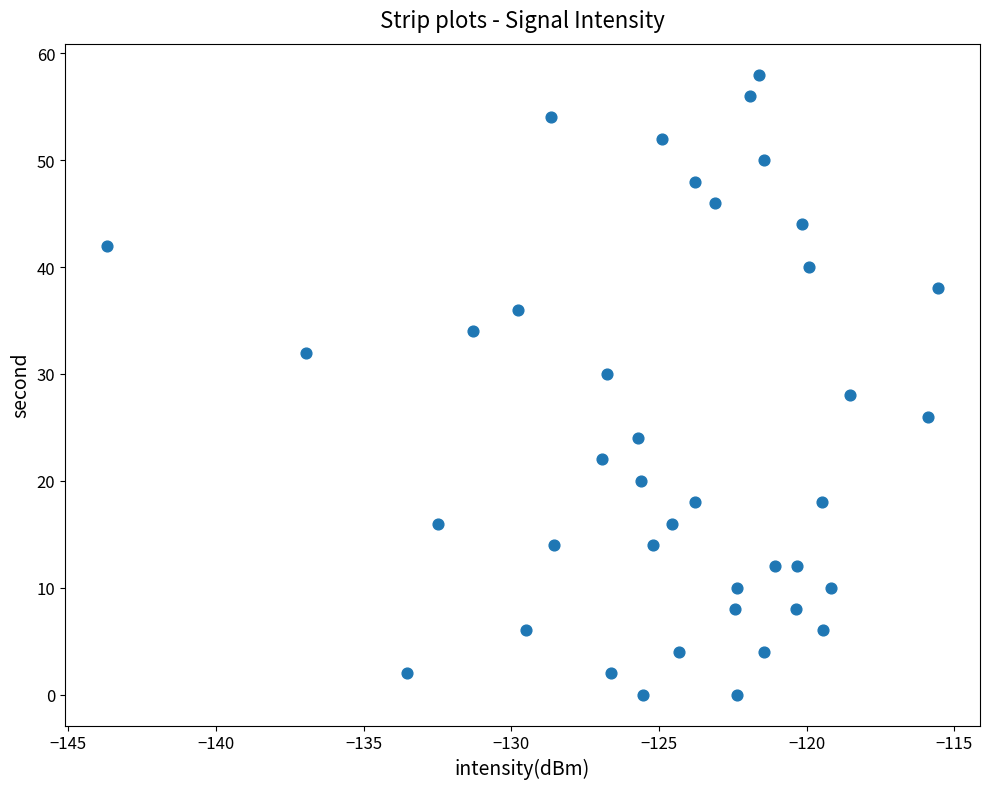

What is the range of Y values (max minus min)?

58